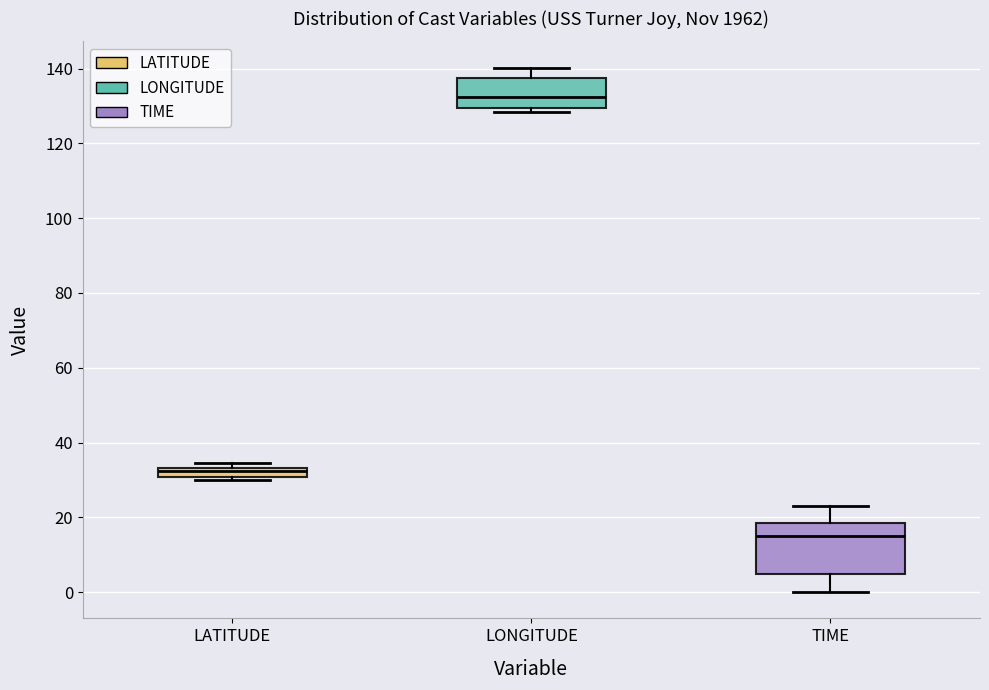

Which box has the lowest median line?

TIME